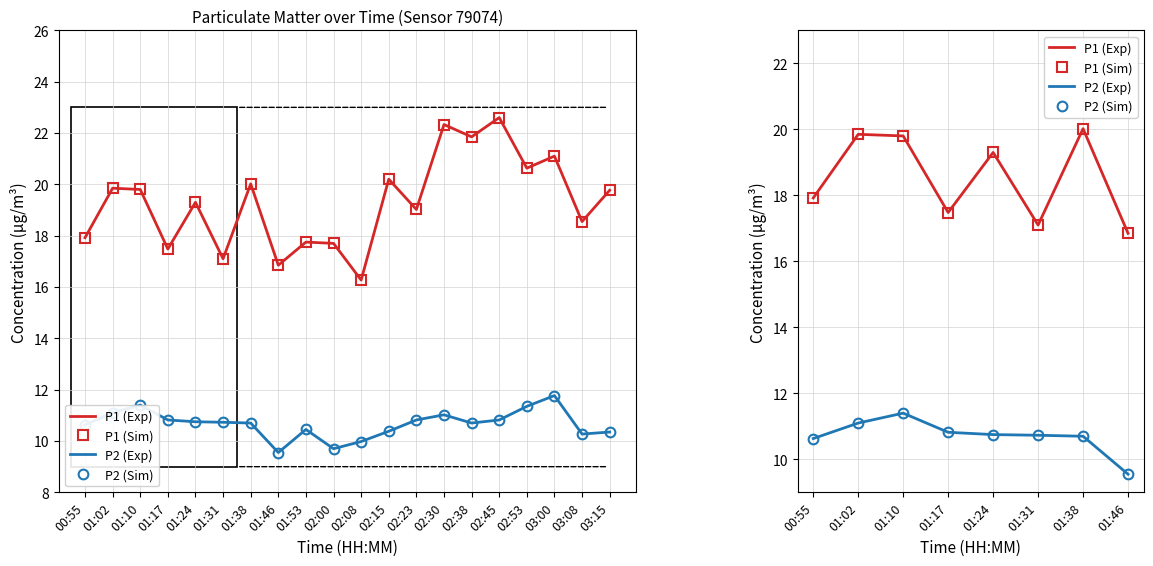

True or false: P1 (Exp) and P2 (Exp) cross at least once.

False